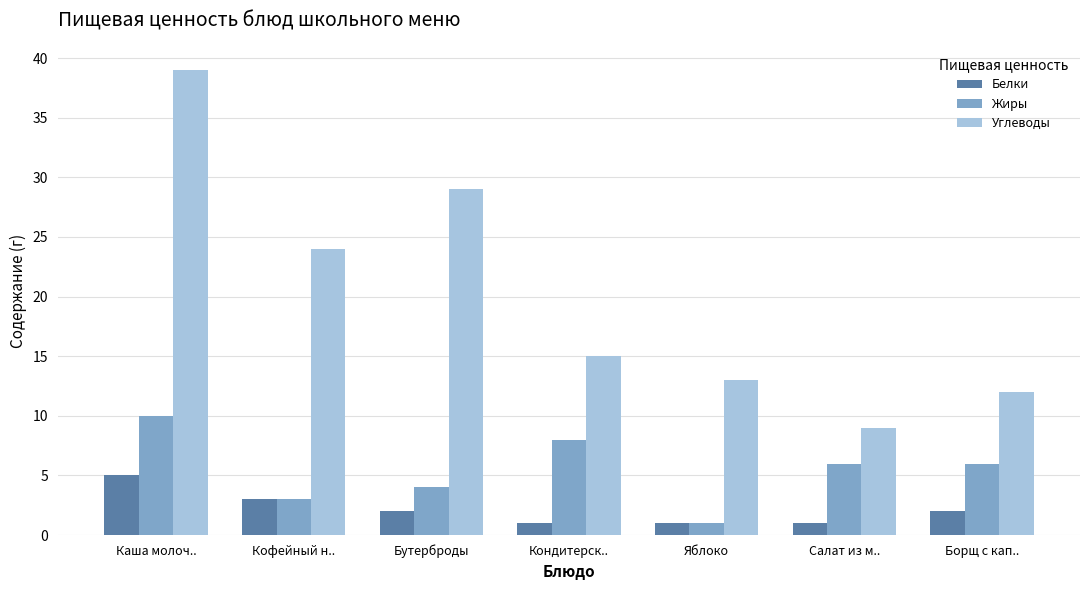

What is the sum of all Белки values?

15